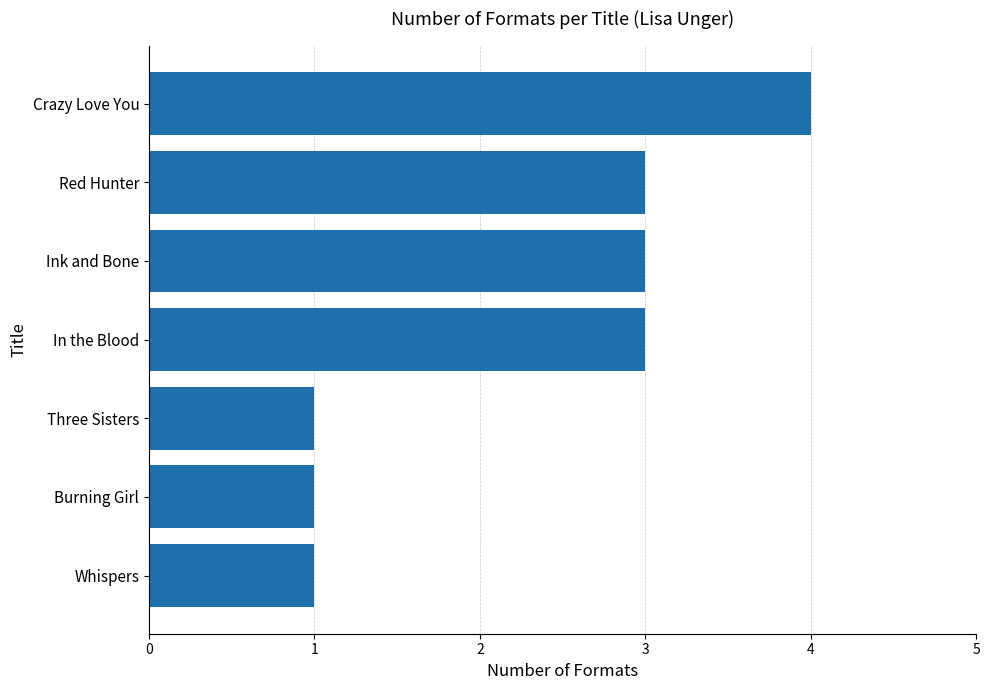

True or false: the data shows 1 at Burning Girl.

True